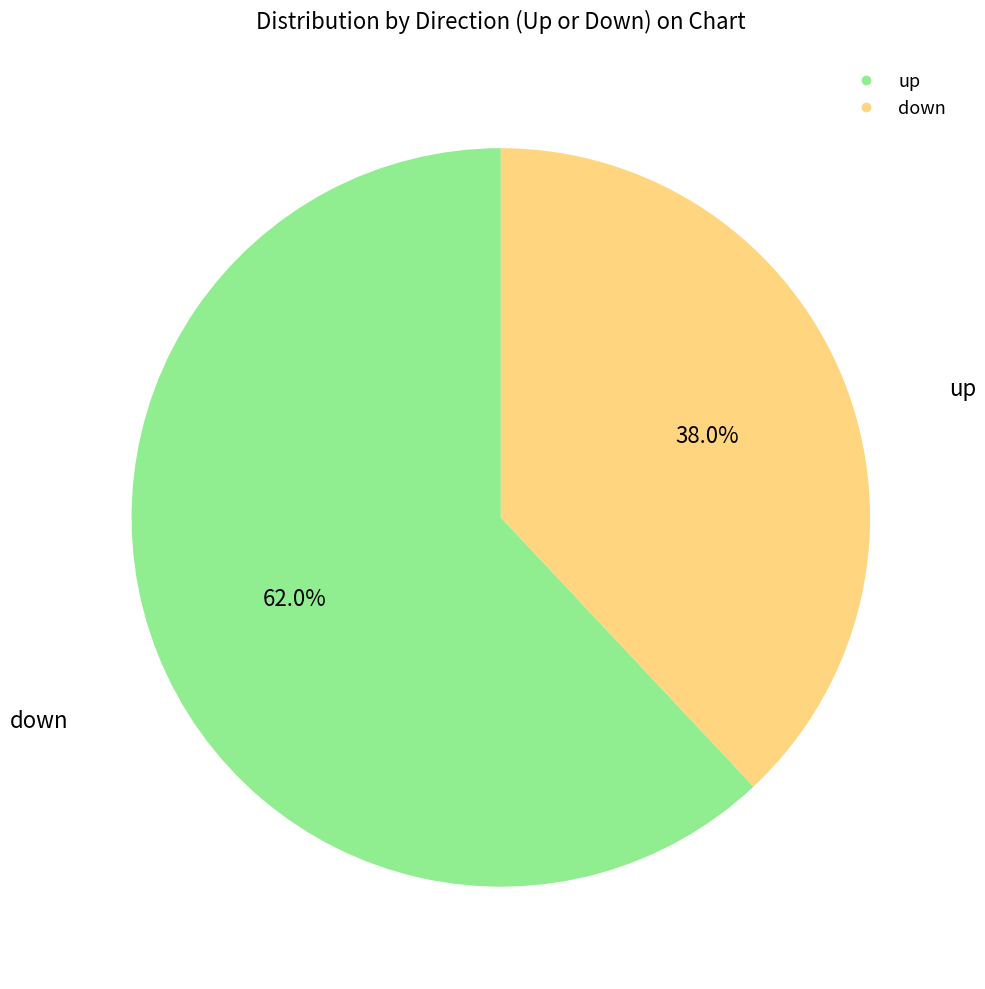

How many slices are in this pie chart?

2